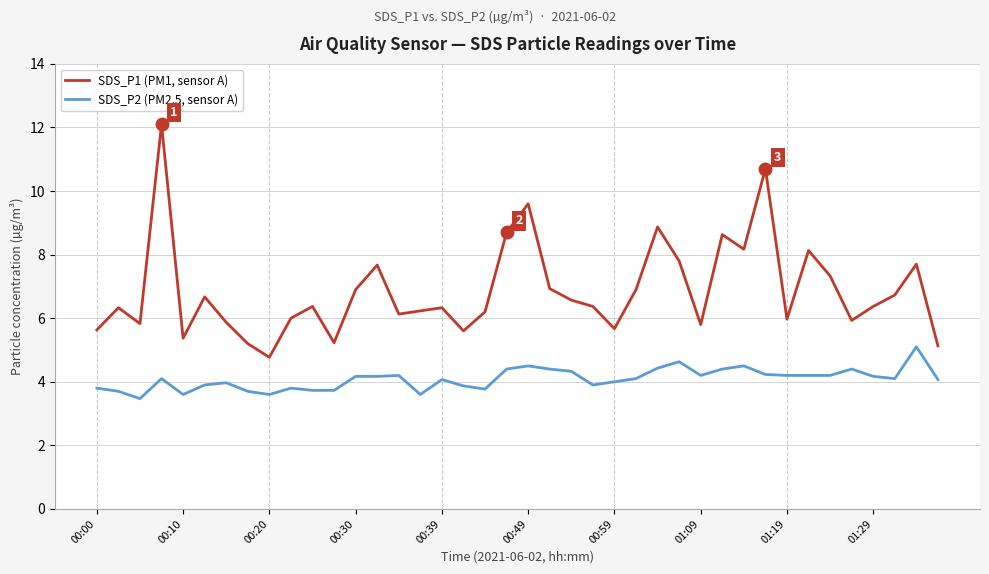

Which series has the largest range (max minus min)?

SDS_P1 (PM1, sensor A)